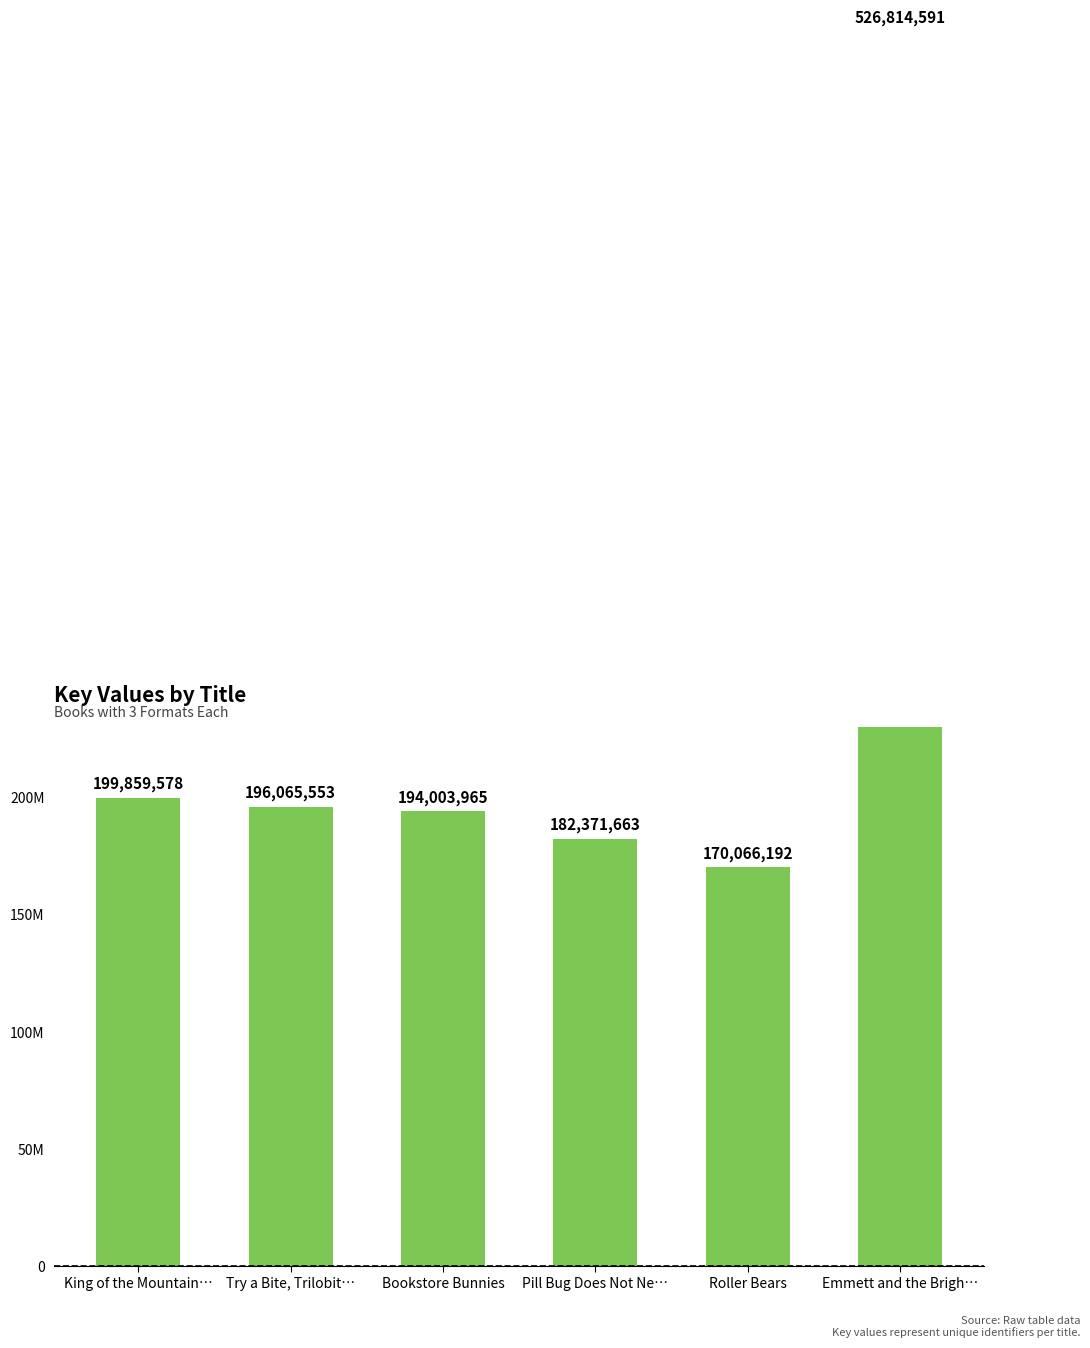

How many series are shown in this chart?

1